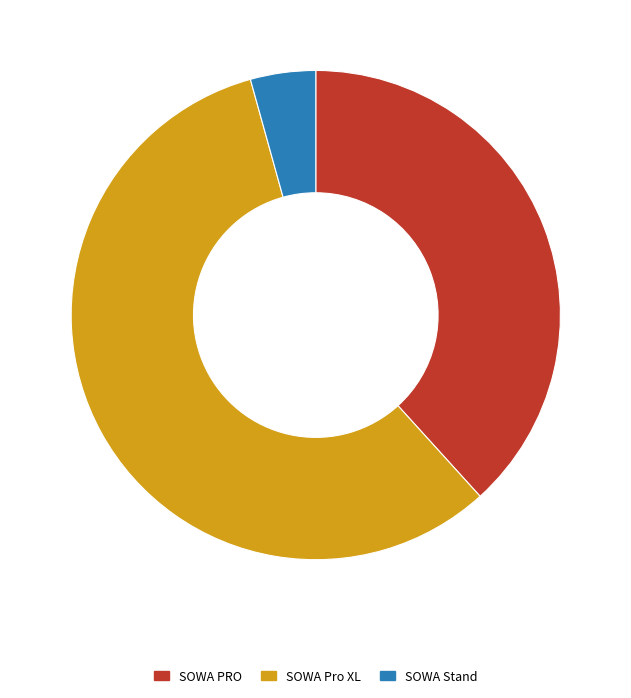

Which slice is the smallest?

SOWA Stand